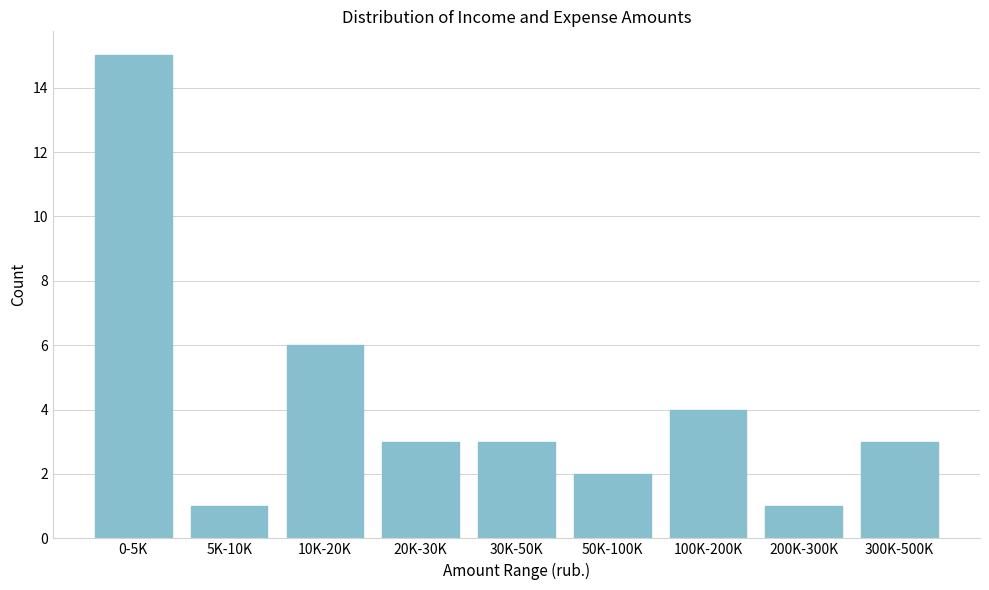

Reading left to right, list all the values displayed in this chart.

15	1	6	3	3	2	4	1	3